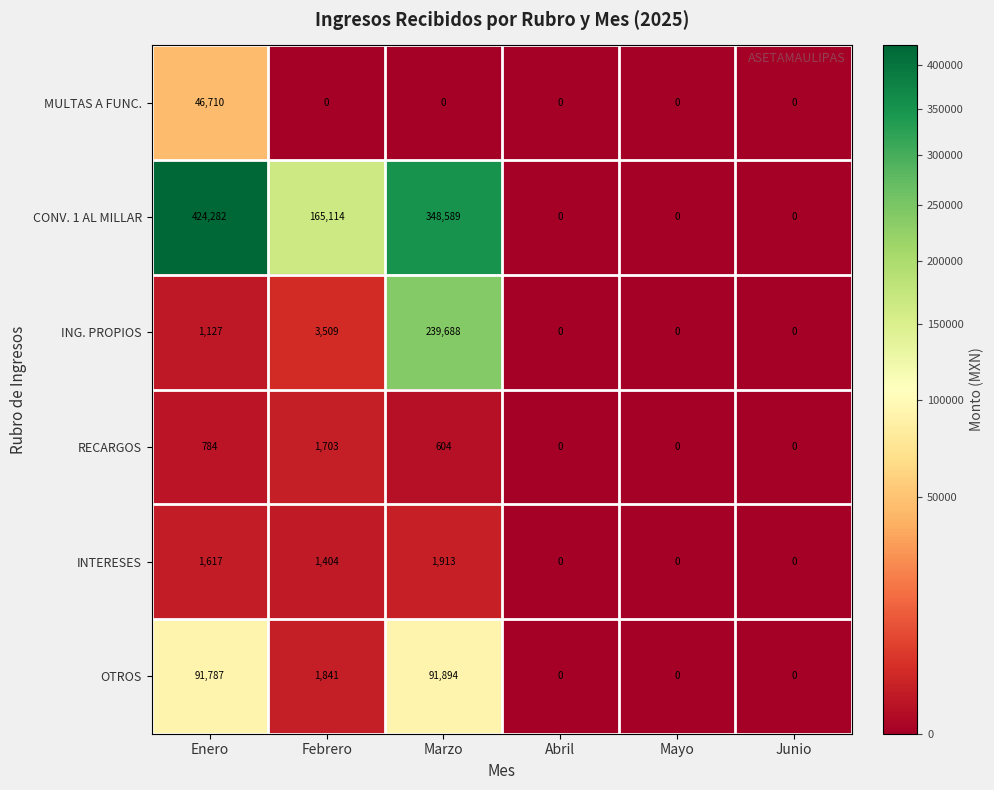

Which series has the largest range (max minus min)?

CONV. 1 AL MILLAR